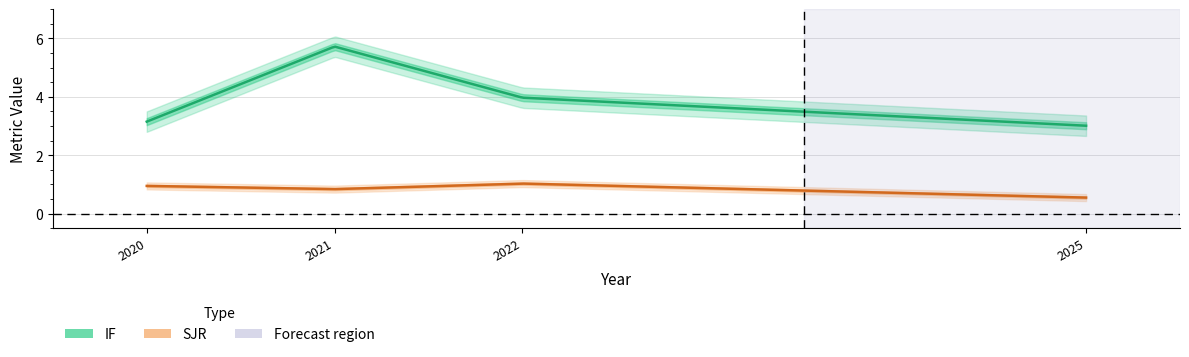

What is the sum of the IF values at 2020 and 2021?

8.9